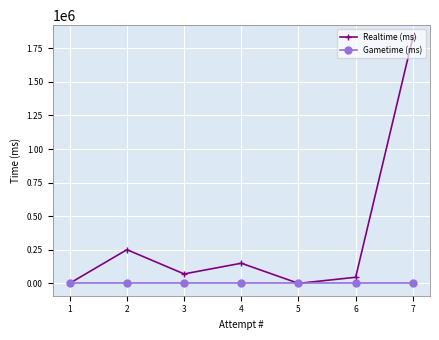

How many data points does each series have?

7